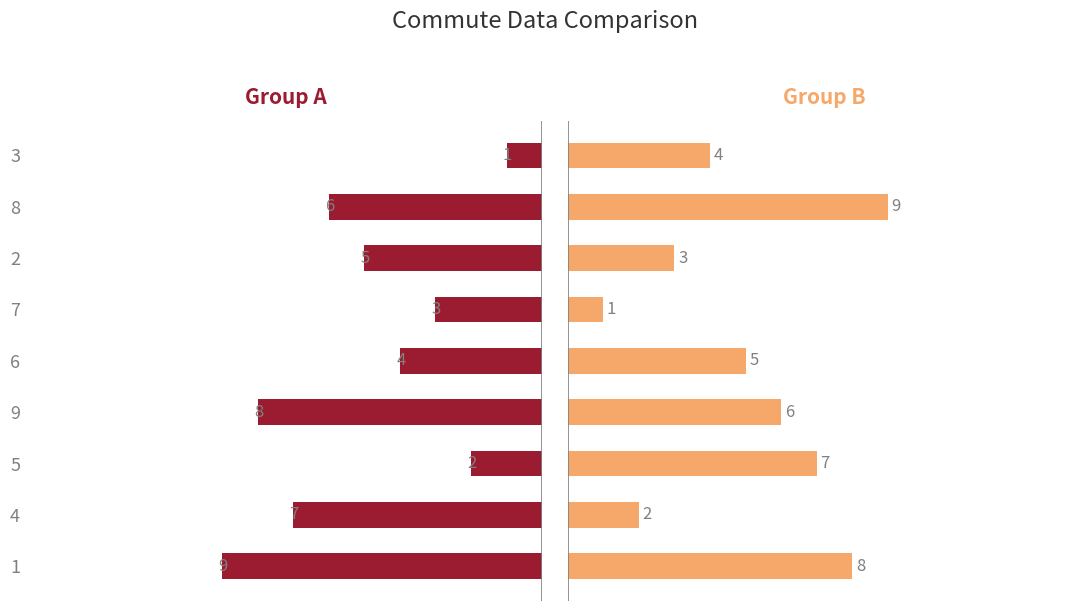

What are all the series names shown in the legend?

Group A, Group B